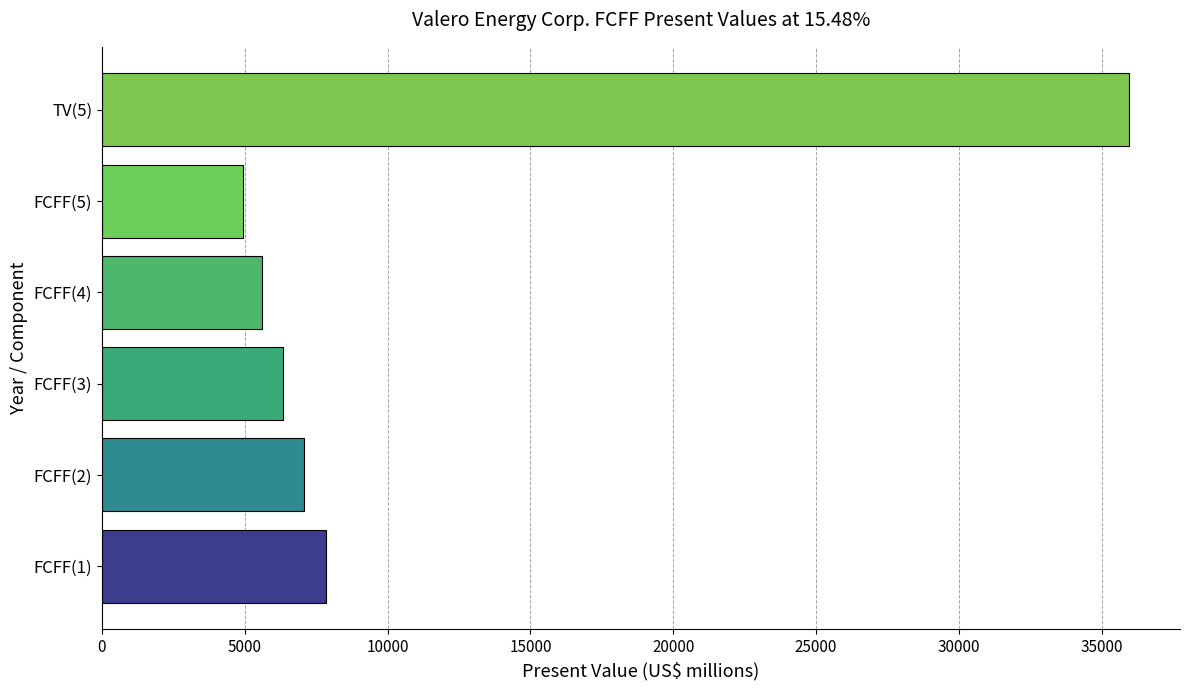

List the labels in order of value, largest first.

TV(5), FCFF(1), FCFF(2), FCFF(3), FCFF(4), FCFF(5)